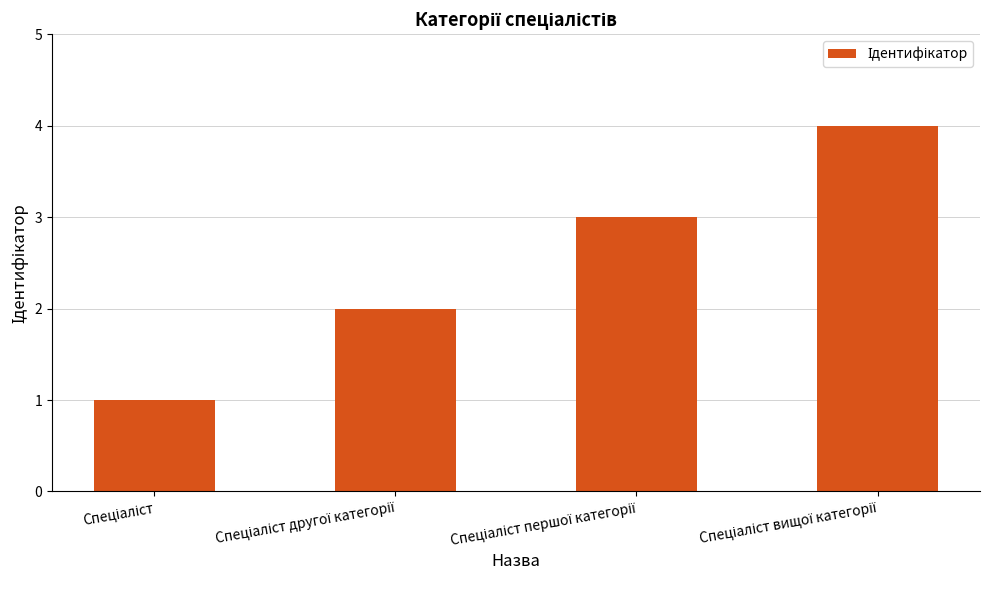

What is the difference between the maximum and minimum values?

3